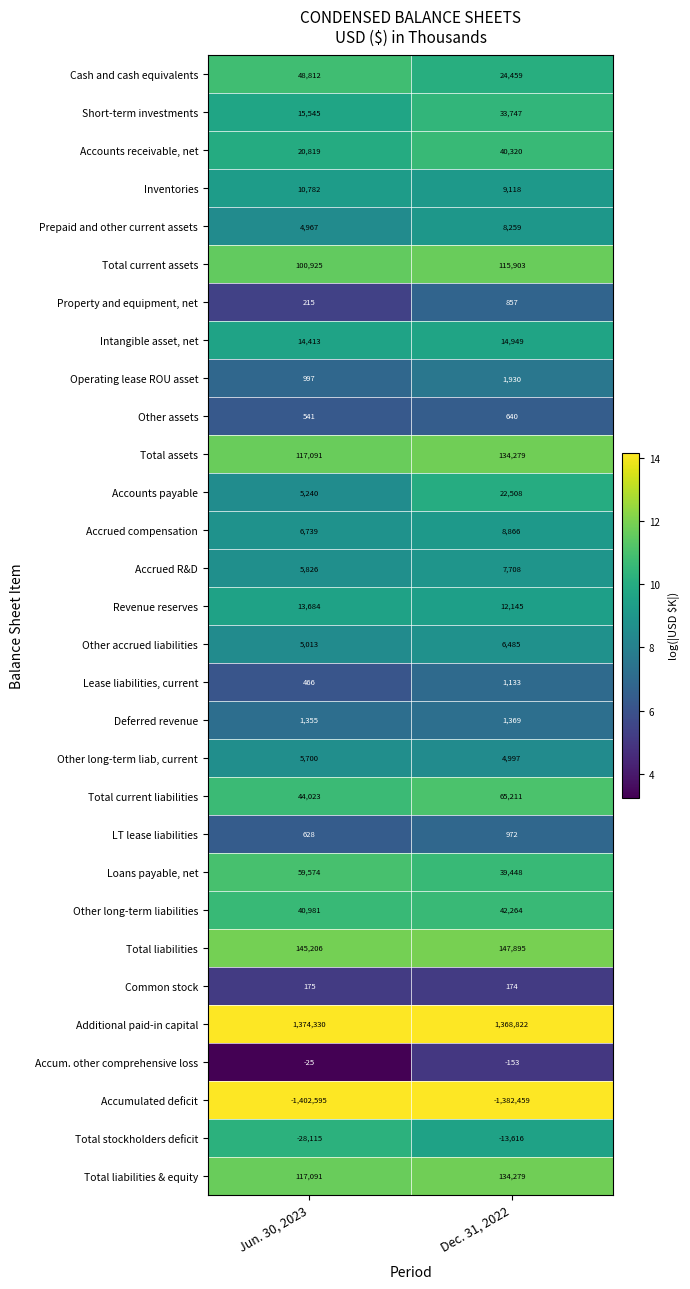

What is the greatest value displayed?

1374330